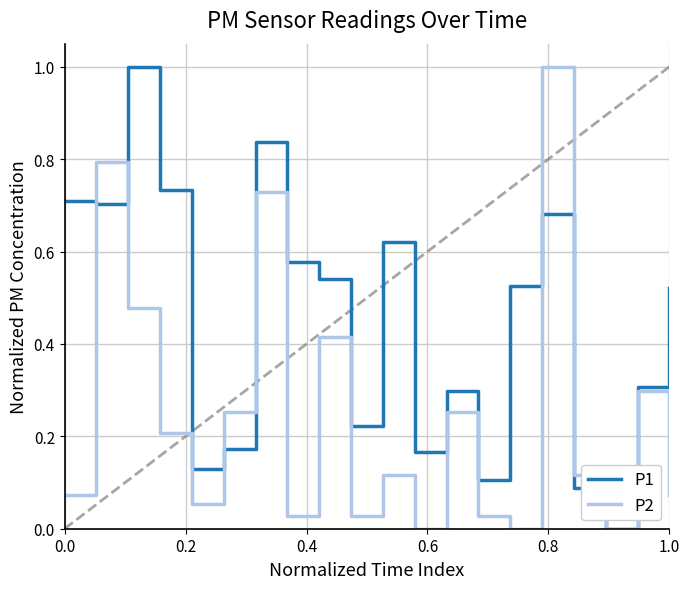

Which series has the largest total across all categories?

P1